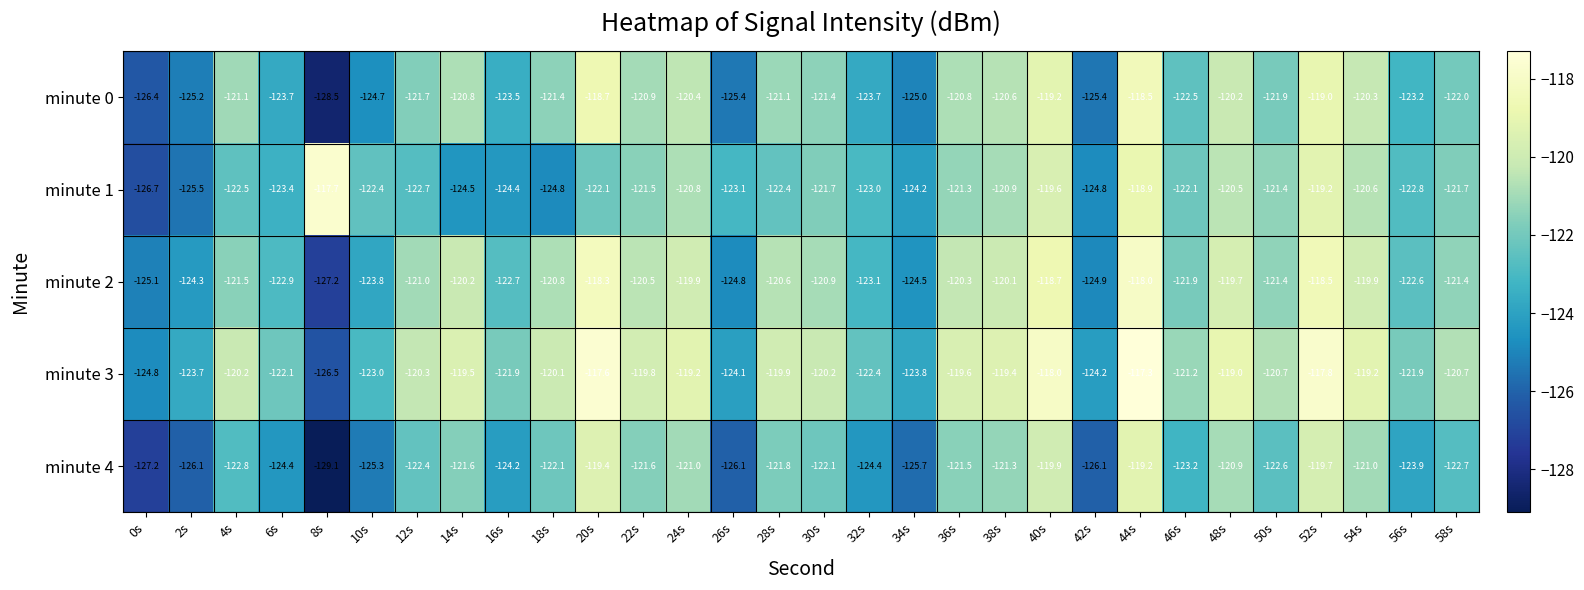

True or false: minute 3 has a value of -120.7 at 50s.

True